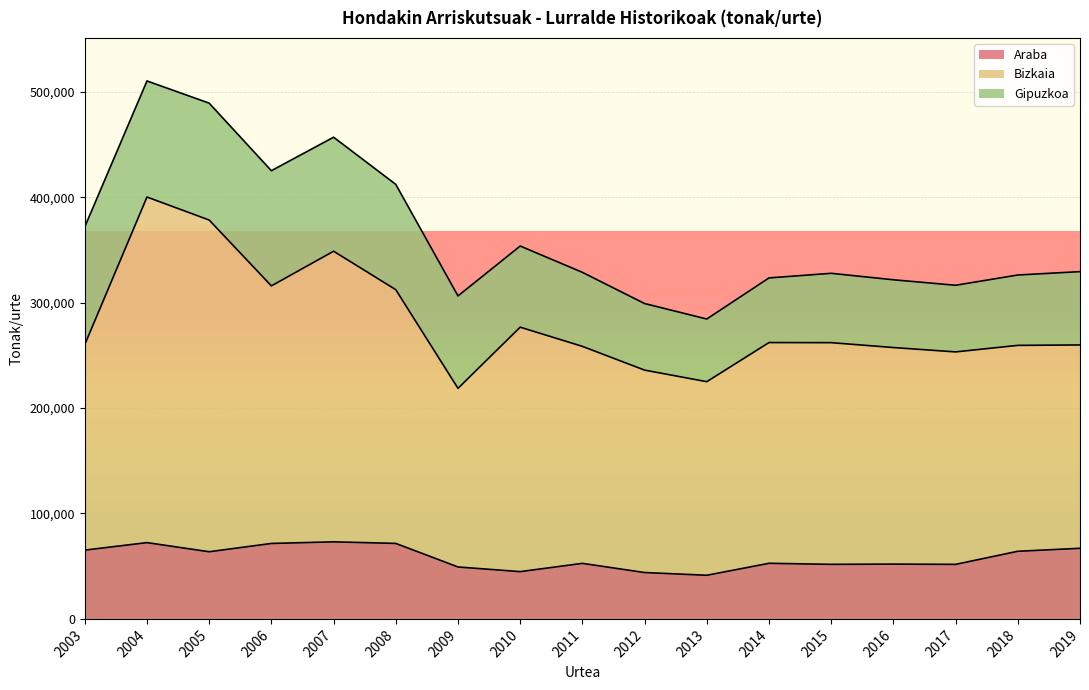

Does the chart display data point markers on the line(s)?

No